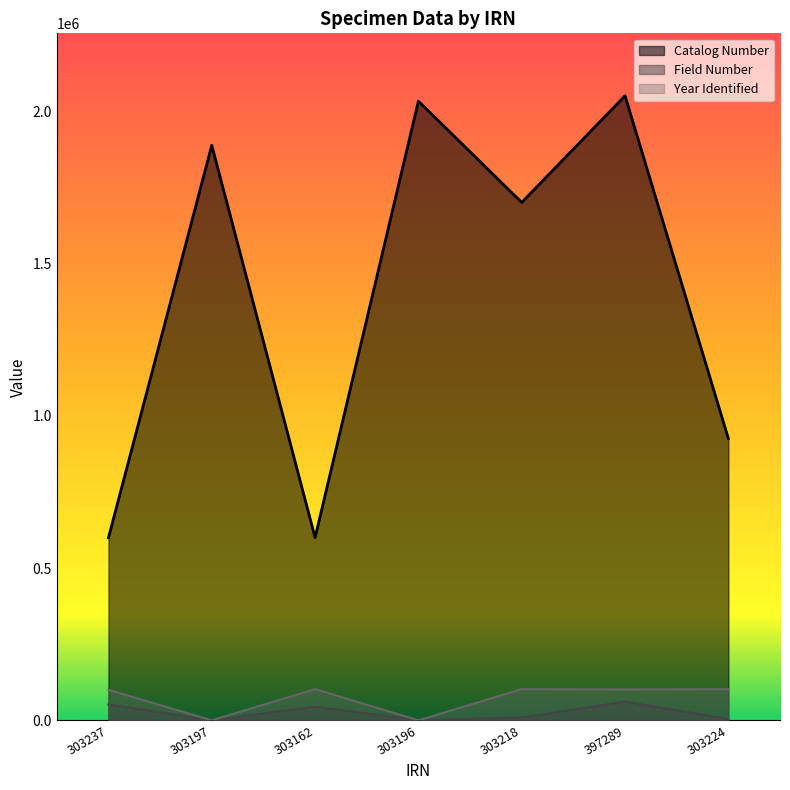

What is the lowest value of the Field Number series?

704.7